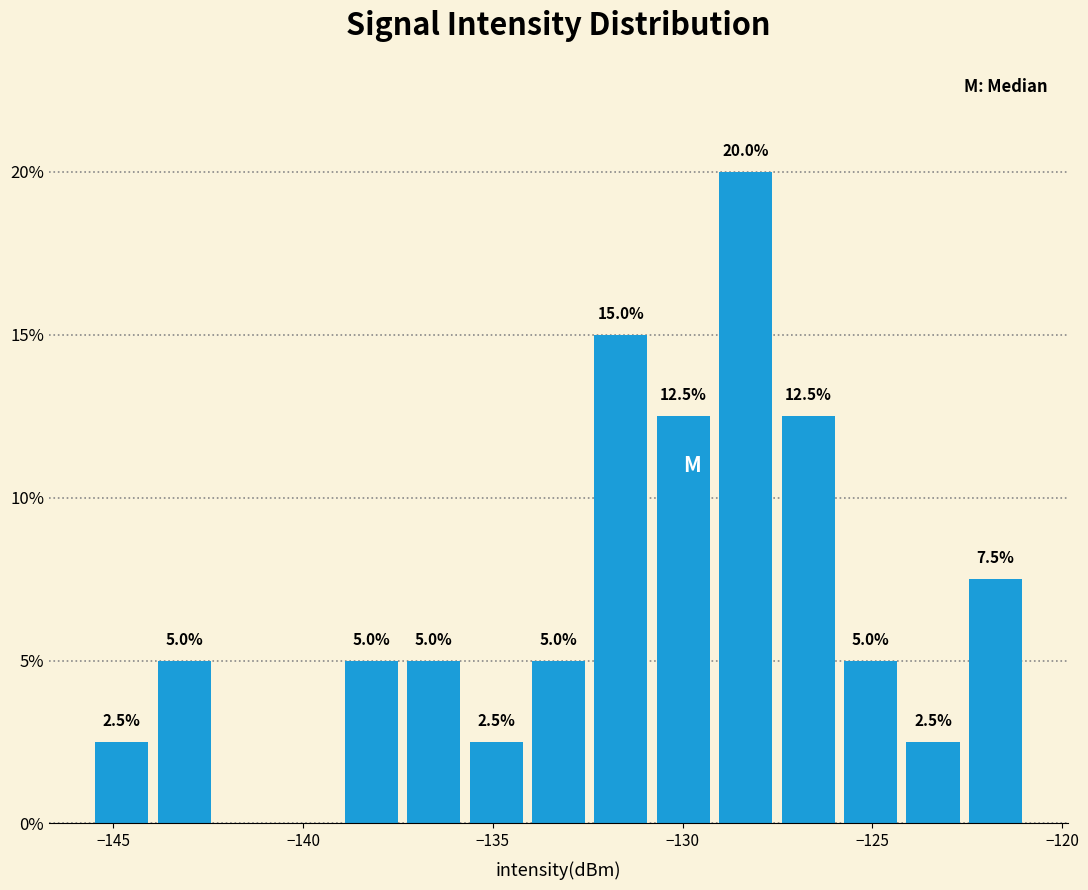

Read against the x-axis, roughly where is the centre of the tallest bar?

-128.5